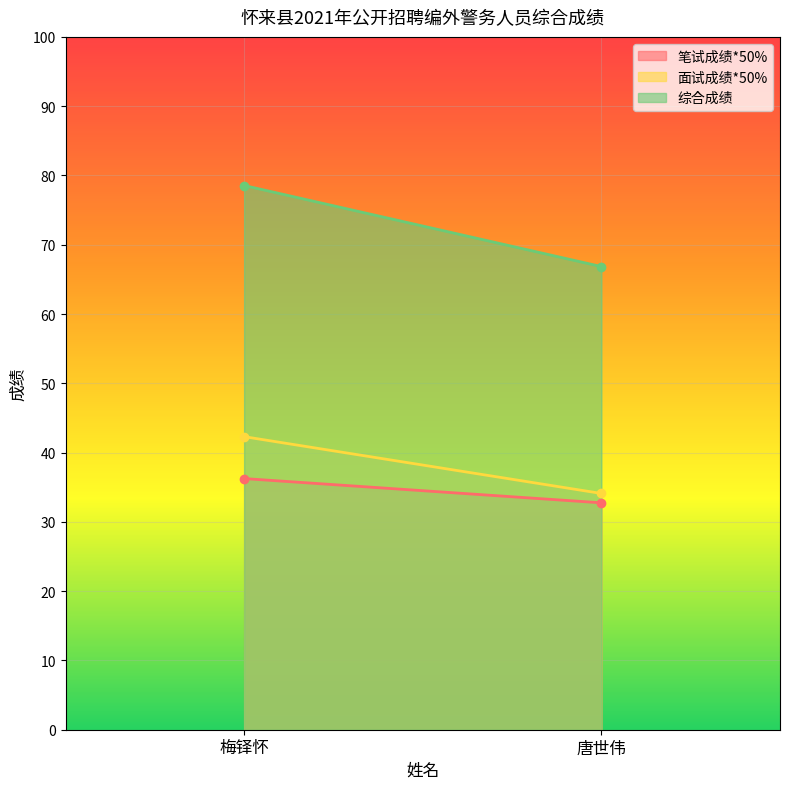

Between 唐世伟 and 梅铎怀, which is larger?

梅铎怀